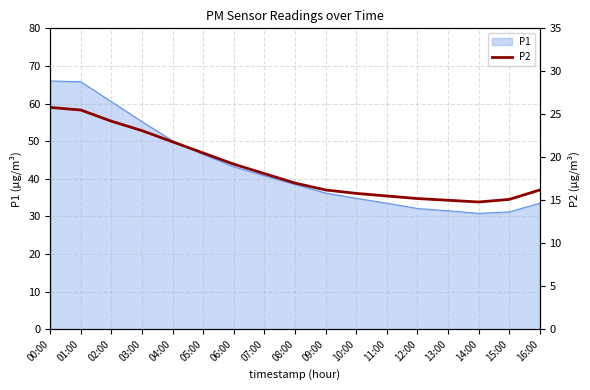

Count the number of values greater than 17.

8